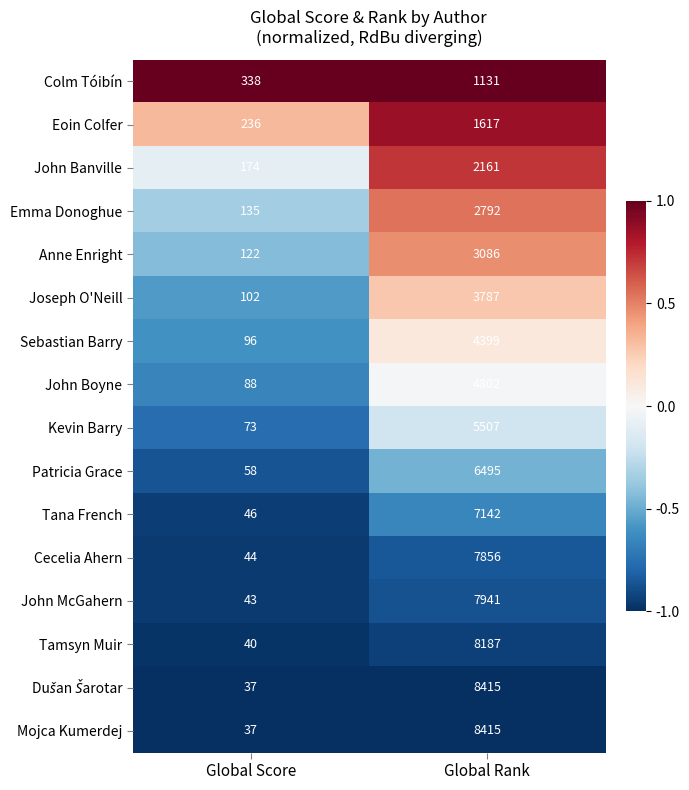

What is the difference between the Joseph O'Neill values at Global Score and Global Rank?

3685